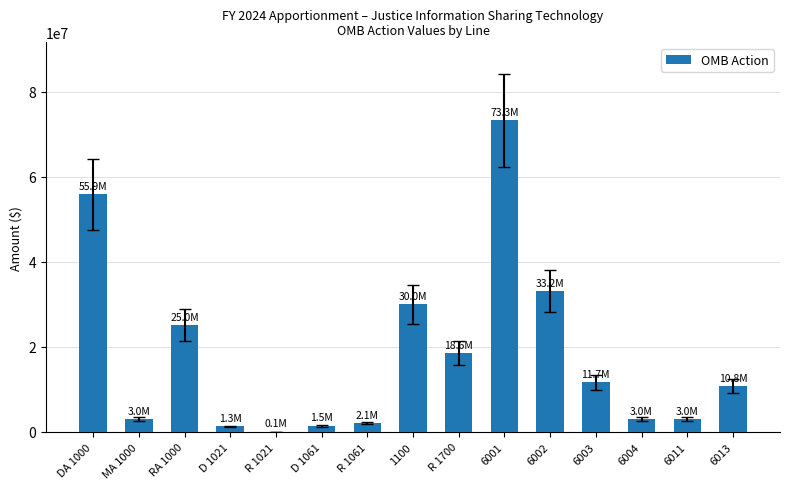

What is the maximum value shown in the chart?

73280903